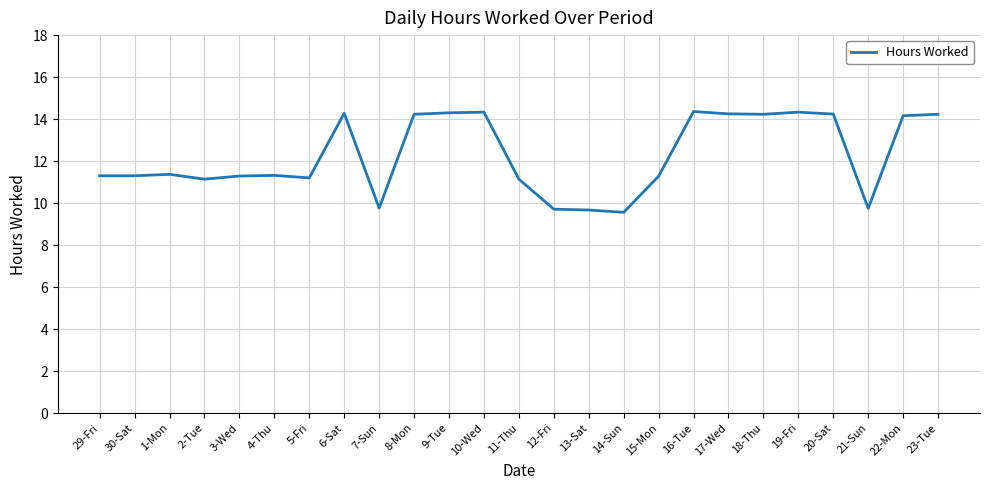

True or false: the data shows 22.4 at 9-Tue.

False